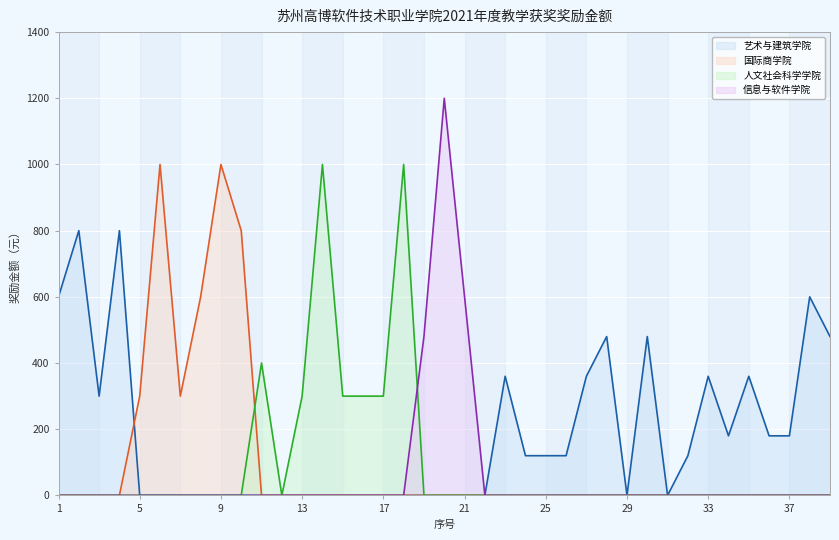

What is the difference between the maximum and minimum values?

1200